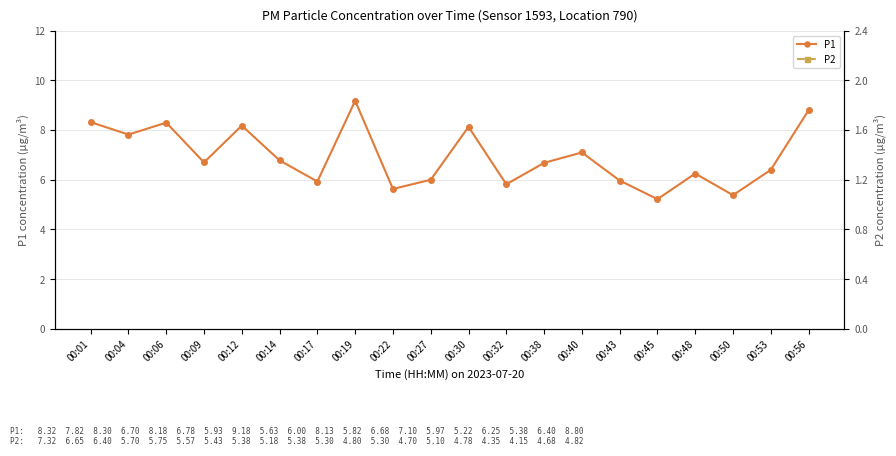

What are all the series names shown in the legend?

P1, P2